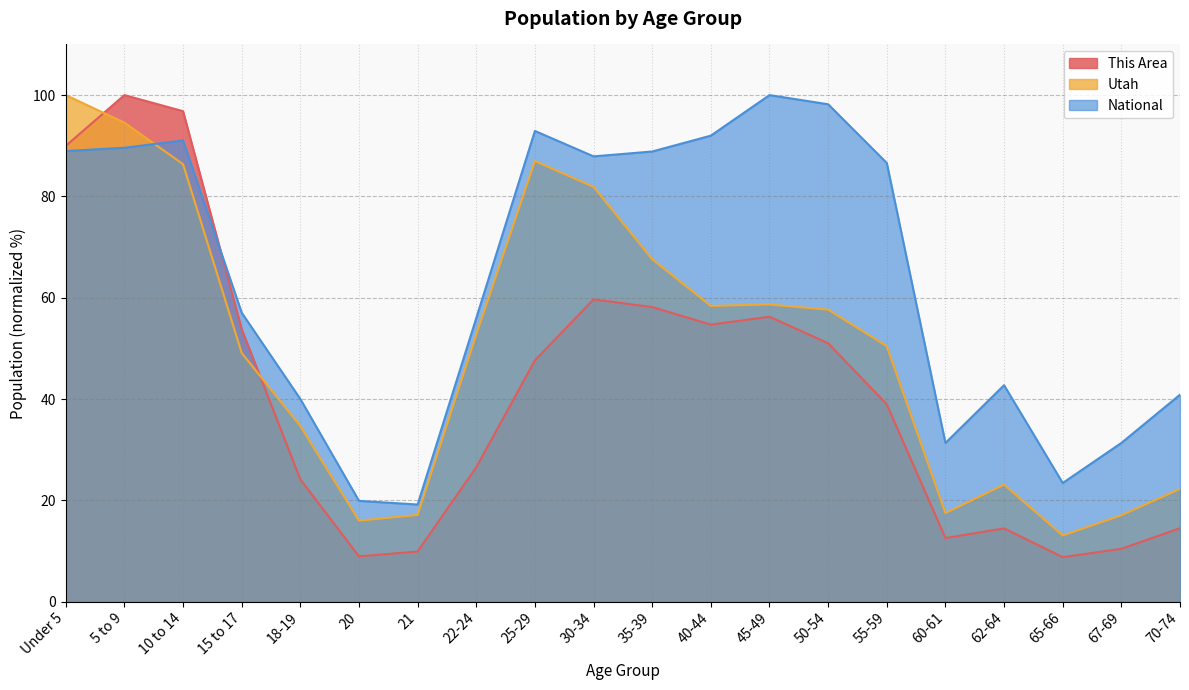

What is the difference between the maximum and minimum values in the Utah series?

86.9